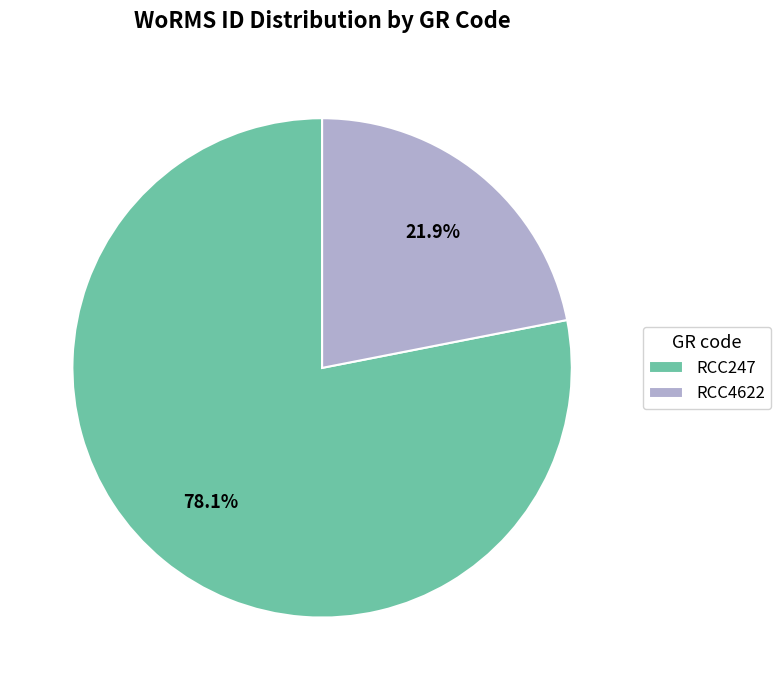

To the nearest percent, what percentage of the pie is RCC247?

78%